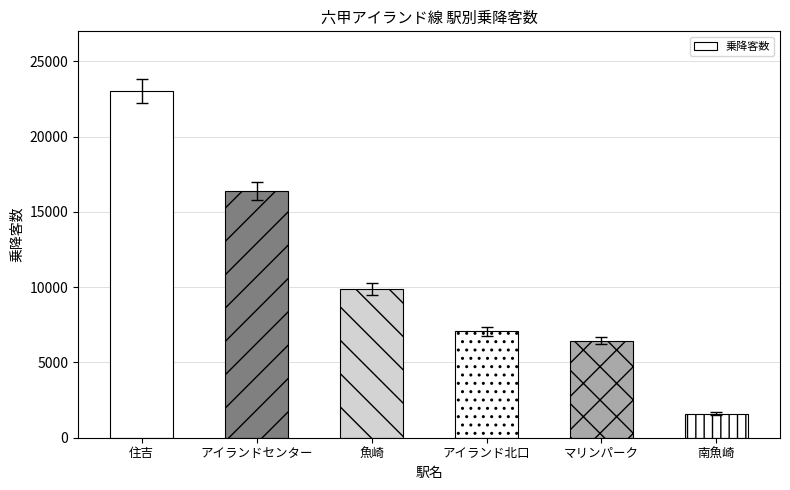

At which label is the value closest to 12320?

魚崎